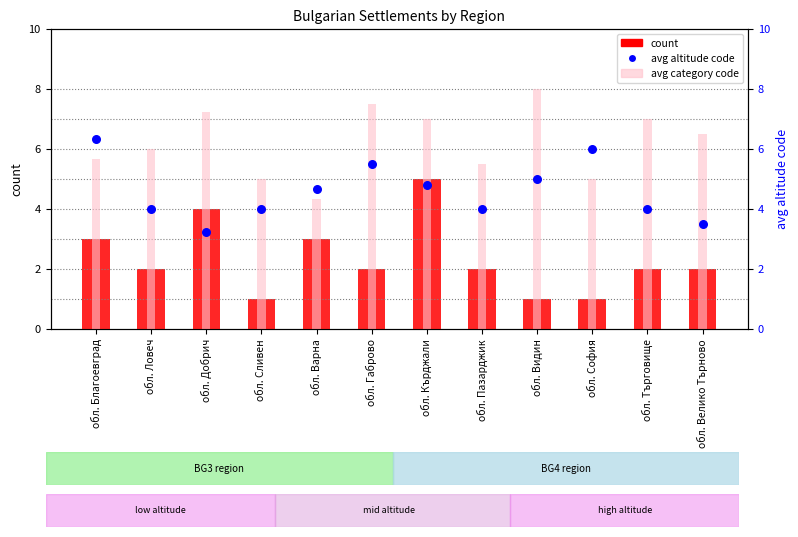

What are all the series names shown in the legend?

count, avg category code, avg altitude code